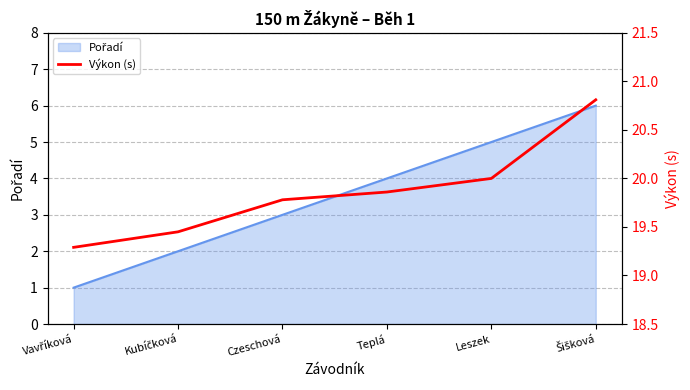

List the labels in order of value, smallest first.

Vavříková, Kubíčková, Czeschová, Teplá, Leszek, Šišková